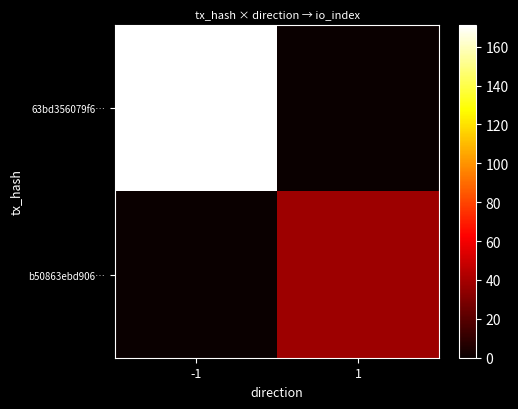

How many categories are shown in the chart?

2